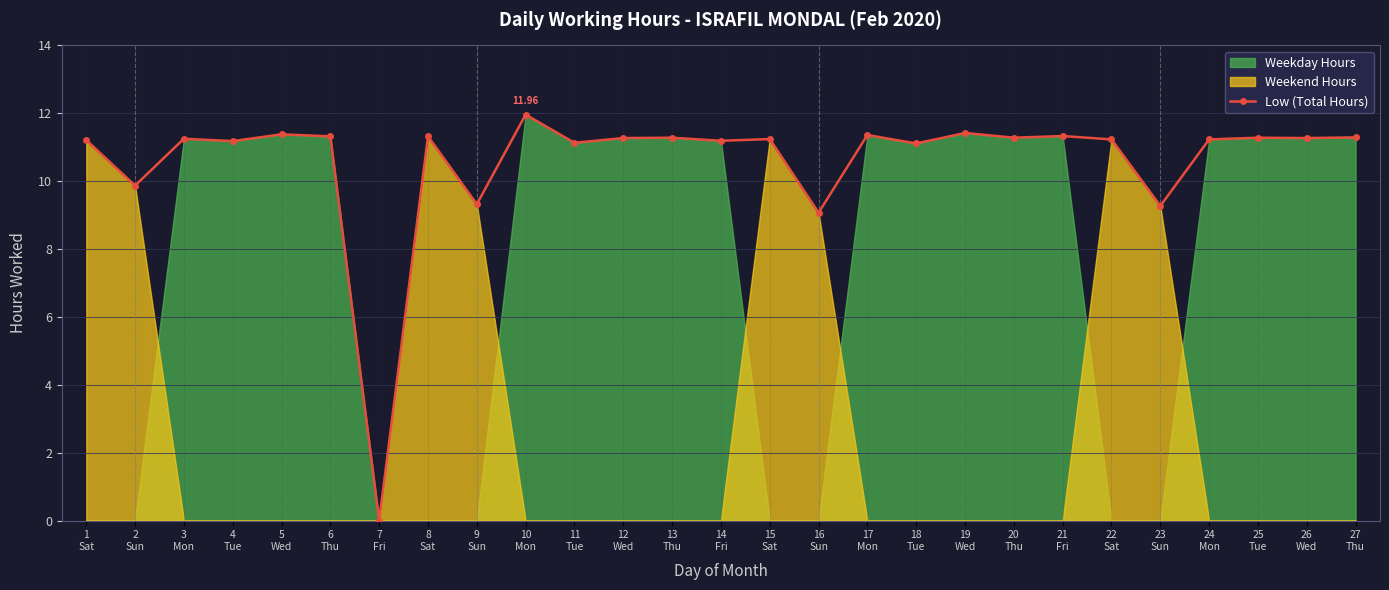

What is the sum of all values?

286.1